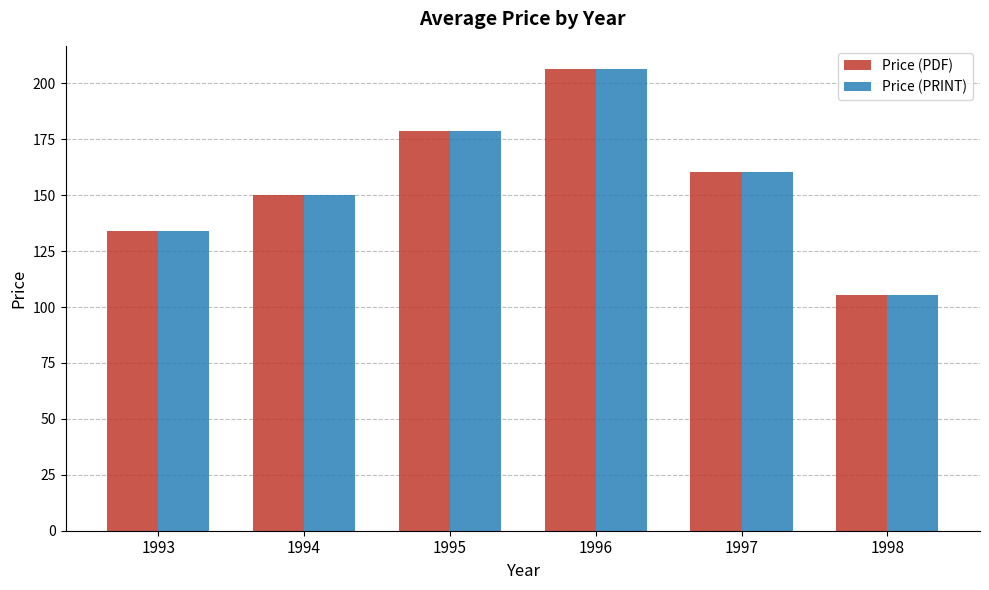

What is the difference between the second highest and second lowest values in the Price (PDF) series?

44.7